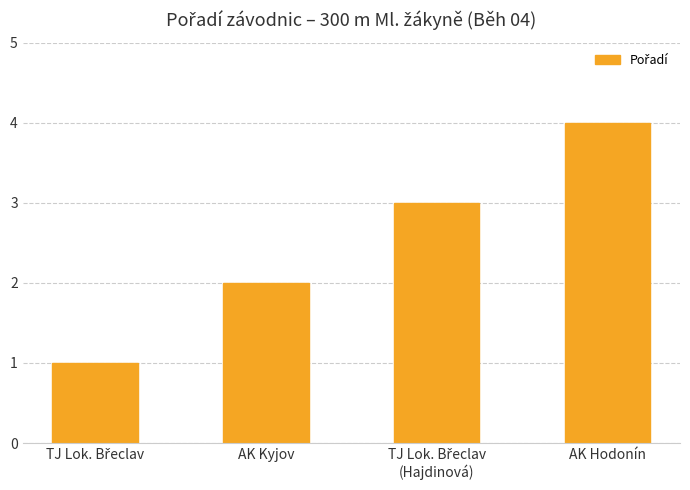

At which label is the value closest to 2?

AK Kyjov